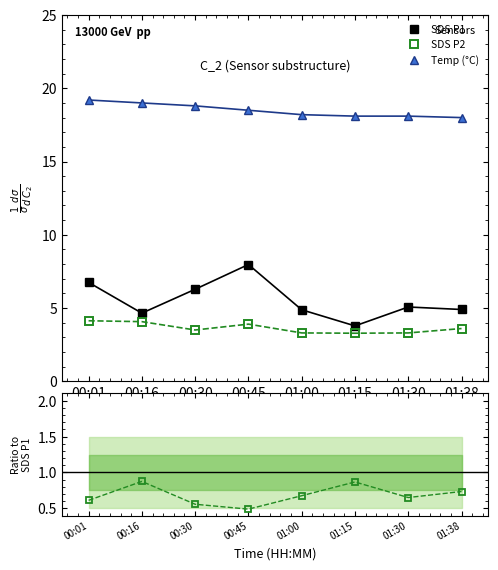

Which category has the lowest value in the Temp (°C) series?

01:38